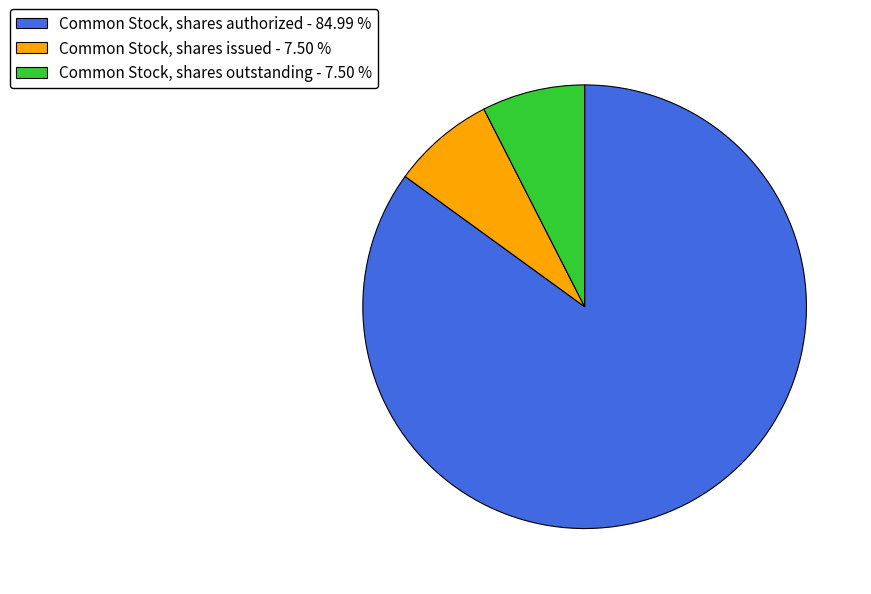

Combined, do Common Stock, shares issued - 7.50 % and Common Stock, shares authorized - 84.99 % account for over 50%?

Yes